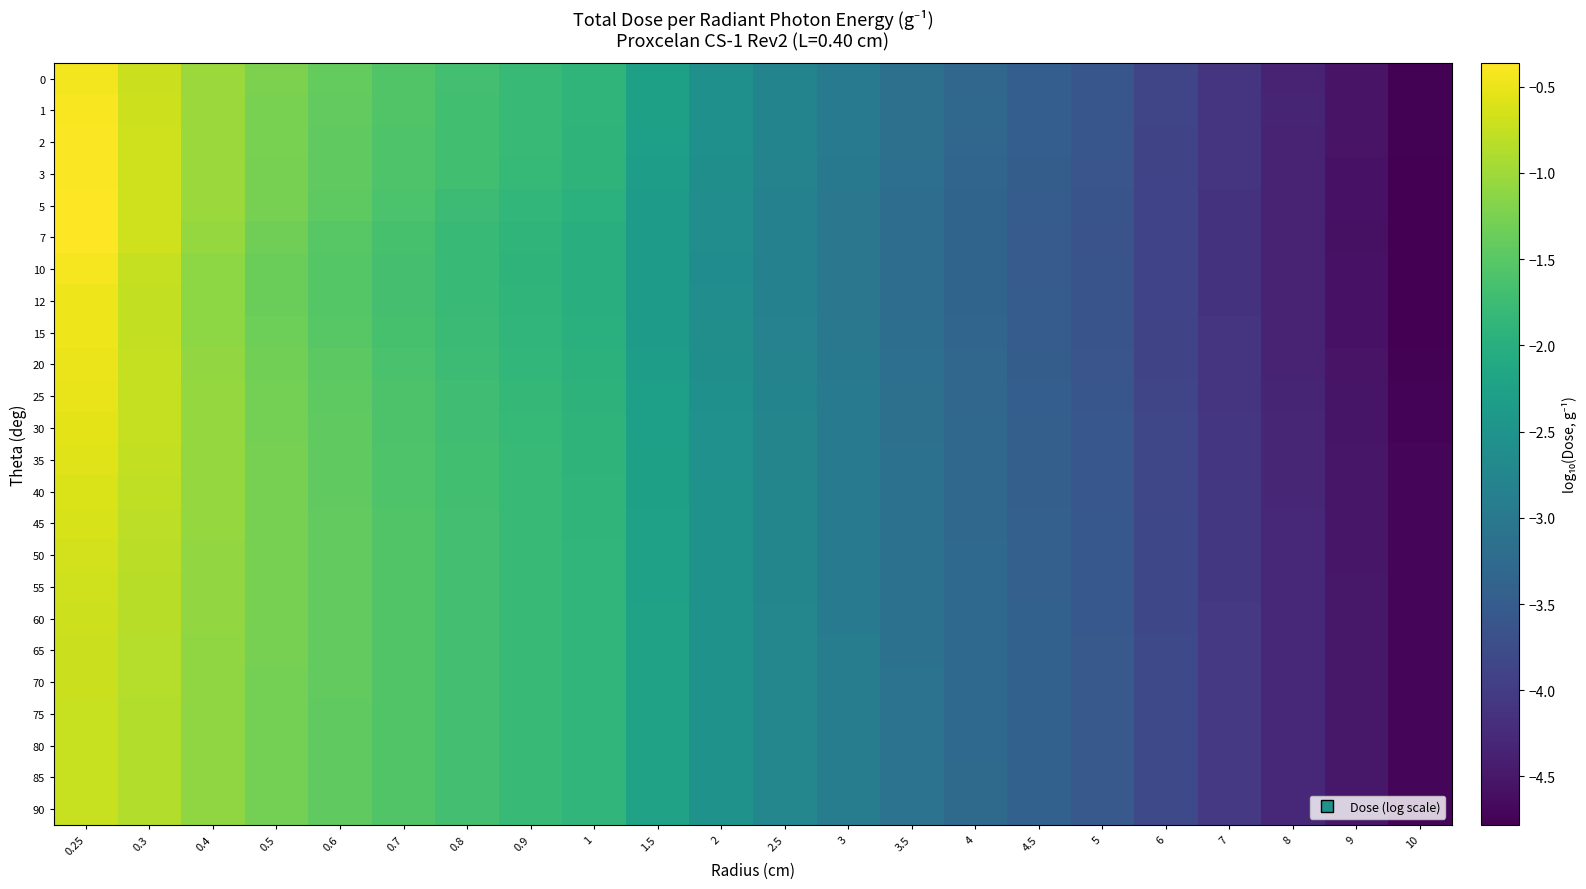

Reading right to left, what are all the values shown in this chart?

0: 10=-4.8	9=-4.6	8=-4.3	7=-4.1	6=-3.9	5=-3.6	4.5=-3.5	4=-3.3	3.5=-3.2	3=-3.0	2.5=-2.8	2=-2.6	1.5=-2.3	1=-1.9	0.9=-1.8	0.8=-1.7	0.7=-1.6	0.6=-1.4	0.5=-1.2	0.4=-1.0	0.3=-0.7	0.25=-0.4
1: 10=-4.8	9=-4.5	8=-4.3	7=-4.1	6=-3.9	5=-3.6	4.5=-3.5	4=-3.3	3.5=-3.2	3=-3.0	2.5=-2.8	2=-2.6	1.5=-2.3	1=-1.9	0.9=-1.8	0.8=-1.7	0.7=-1.6	0.6=-1.4	0.5=-1.2	0.4=-1.0	0.3=-0.7	0.25=-0.4
2: 10=-4.8	9=-4.6	8=-4.3	7=-4.1	6=-3.9	5=-3.6	4.5=-3.5	4=-3.3	3.5=-3.2	3=-3.0	2.5=-2.8	2=-2.6	1.5=-2.3	1=-1.9	0.9=-1.8	0.8=-1.7	0.7=-1.6	0.6=-1.4	0.5=-1.3	0.4=-1.0	0.3=-0.7	0.25=-0.4
3: 10=-4.8	9=-4.6	8=-4.3	7=-4.1	6=-3.9	5=-3.6	4.5=-3.5	4=-3.3	3.5=-3.2	3=-3.0	2.5=-2.8	2=-2.6	1.5=-2.3	1=-1.9	0.9=-1.8	0.8=-1.7	0.7=-1.6	0.6=-1.4	0.5=-1.3	0.4=-1.0	0.3=-0.7	0.25=-0.4
5: 10=-4.8	9=-4.6	8=-4.4	7=-4.1	6=-3.9	5=-3.6	4.5=-3.5	4=-3.4	3.5=-3.2	3=-3.0	2.5=-2.8	2=-2.6	1.5=-2.3	1=-2.0	0.9=-1.9	0.8=-1.7	0.7=-1.6	0.6=-1.5	0.5=-1.3	0.4=-1.0	0.3=-0.7	0.25=-0.4
7: 10=-4.8	9=-4.6	8=-4.4	7=-4.1	6=-3.9	5=-3.6	4.5=-3.5	4=-3.4	3.5=-3.2	3=-3.0	2.5=-2.8	2=-2.6	1.5=-2.4	1=-2.0	0.9=-1.9	0.8=-1.8	0.7=-1.7	0.6=-1.5	0.5=-1.3	0.4=-1.1	0.3=-0.7	0.25=-0.4
10: 10=-4.8	9=-4.6	8=-4.4	7=-4.1	6=-3.9	5=-3.6	4.5=-3.5	4=-3.4	3.5=-3.2	3=-3.0	2.5=-2.8	2=-2.6	1.5=-2.4	1=-2.0	0.9=-1.9	0.8=-1.8	0.7=-1.7	0.6=-1.5	0.5=-1.4	0.4=-1.1	0.3=-0.7	0.25=-0.4
12: 10=-4.8	9=-4.6	8=-4.4	7=-4.1	6=-3.9	5=-3.6	4.5=-3.5	4=-3.4	3.5=-3.2	3=-3.0	2.5=-2.8	2=-2.6	1.5=-2.3	1=-2.0	0.9=-1.9	0.8=-1.8	0.7=-1.7	0.6=-1.5	0.5=-1.3	0.4=-1.1	0.3=-0.8	0.25=-0.5
15: 10=-4.8	9=-4.6	8=-4.3	7=-4.1	6=-3.9	5=-3.6	4.5=-3.5	4=-3.3	3.5=-3.2	3=-3.0	2.5=-2.8	2=-2.6	1.5=-2.3	1=-2.0	0.9=-1.9	0.8=-1.8	0.7=-1.7	0.6=-1.5	0.5=-1.3	0.4=-1.1	0.3=-0.8	0.25=-0.5
20: 10=-4.8	9=-4.5	8=-4.3	7=-4.1	6=-3.9	5=-3.6	4.5=-3.5	4=-3.3	3.5=-3.2	3=-3.0	2.5=-2.8	2=-2.6	1.5=-2.3	1=-1.9	0.9=-1.8	0.8=-1.7	0.7=-1.6	0.6=-1.5	0.5=-1.3	0.4=-1.1	0.3=-0.7	0.25=-0.5
25: 10=-4.7	9=-4.5	8=-4.3	7=-4.1	6=-3.9	5=-3.6	4.5=-3.5	4=-3.3	3.5=-3.2	3=-3.0	2.5=-2.8	2=-2.6	1.5=-2.3	1=-1.9	0.9=-1.8	0.8=-1.7	0.7=-1.6	0.6=-1.5	0.5=-1.3	0.4=-1.1	0.3=-0.7	0.25=-0.5
30: 10=-4.7	9=-4.5	8=-4.3	7=-4.1	6=-3.8	5=-3.6	4.5=-3.5	4=-3.3	3.5=-3.1	3=-3.0	2.5=-2.8	2=-2.6	1.5=-2.3	1=-1.9	0.9=-1.8	0.8=-1.7	0.7=-1.6	0.6=-1.4	0.5=-1.3	0.4=-1.1	0.3=-0.8	0.25=-0.5
35: 10=-4.7	9=-4.5	8=-4.3	7=-4.1	6=-3.8	5=-3.6	4.5=-3.4	4=-3.3	3.5=-3.1	3=-3.0	2.5=-2.8	2=-2.5	1.5=-2.3	1=-1.9	0.9=-1.8	0.8=-1.7	0.7=-1.6	0.6=-1.4	0.5=-1.3	0.4=-1.1	0.3=-0.8	0.25=-0.6
40: 10=-4.7	9=-4.5	8=-4.3	7=-4.1	6=-3.8	5=-3.6	4.5=-3.4	4=-3.3	3.5=-3.1	3=-3.0	2.5=-2.8	2=-2.5	1.5=-2.3	1=-1.9	0.9=-1.8	0.8=-1.7	0.7=-1.6	0.6=-1.4	0.5=-1.3	0.4=-1.1	0.3=-0.8	0.25=-0.6
45: 10=-4.7	9=-4.5	8=-4.3	7=-4.1	6=-3.8	5=-3.6	4.5=-3.4	4=-3.3	3.5=-3.1	3=-2.9	2.5=-2.8	2=-2.5	1.5=-2.3	1=-1.9	0.9=-1.8	0.8=-1.7	0.7=-1.6	0.6=-1.4	0.5=-1.3	0.4=-1.1	0.3=-0.8	0.25=-0.6
50: 10=-4.7	9=-4.5	8=-4.3	7=-4.1	6=-3.8	5=-3.6	4.5=-3.4	4=-3.3	3.5=-3.1	3=-2.9	2.5=-2.7	2=-2.5	1.5=-2.2	1=-1.9	0.9=-1.8	0.8=-1.7	0.7=-1.6	0.6=-1.4	0.5=-1.3	0.4=-1.1	0.3=-0.8	0.25=-0.7
55: 10=-4.7	9=-4.5	8=-4.3	7=-4.1	6=-3.8	5=-3.6	4.5=-3.4	4=-3.3	3.5=-3.1	3=-2.9	2.5=-2.7	2=-2.5	1.5=-2.2	1=-1.9	0.9=-1.8	0.8=-1.7	0.7=-1.6	0.6=-1.4	0.5=-1.3	0.4=-1.1	0.3=-0.8	0.25=-0.7
60: 10=-4.7	9=-4.5	8=-4.3	7=-4.1	6=-3.8	5=-3.6	4.5=-3.4	4=-3.3	3.5=-3.1	3=-2.9	2.5=-2.7	2=-2.5	1.5=-2.2	1=-1.9	0.9=-1.8	0.8=-1.7	0.7=-1.6	0.6=-1.4	0.5=-1.3	0.4=-1.1	0.3=-0.8	0.25=-0.7
65: 10=-4.7	9=-4.5	8=-4.3	7=-4.1	6=-3.8	5=-3.6	4.5=-3.4	4=-3.3	3.5=-3.1	3=-2.9	2.5=-2.7	2=-2.5	1.5=-2.2	1=-1.9	0.9=-1.8	0.8=-1.7	0.7=-1.6	0.6=-1.4	0.5=-1.3	0.4=-1.1	0.3=-0.9	0.25=-0.7
70: 10=-4.7	9=-4.5	8=-4.3	7=-4.1	6=-3.8	5=-3.6	4.5=-3.4	4=-3.3	3.5=-3.1	3=-2.9	2.5=-2.7	2=-2.5	1.5=-2.2	1=-1.9	0.9=-1.8	0.8=-1.7	0.7=-1.6	0.6=-1.4	0.5=-1.3	0.4=-1.1	0.3=-0.9	0.25=-0.7
75: 10=-4.7	9=-4.5	8=-4.3	7=-4.0	6=-3.8	5=-3.6	4.5=-3.4	4=-3.3	3.5=-3.1	3=-2.9	2.5=-2.7	2=-2.5	1.5=-2.2	1=-1.9	0.9=-1.8	0.8=-1.7	0.7=-1.6	0.6=-1.4	0.5=-1.3	0.4=-1.1	0.3=-0.9	0.25=-0.7
80: 10=-4.7	9=-4.5	8=-4.3	7=-4.0	6=-3.8	5=-3.5	4.5=-3.4	4=-3.3	3.5=-3.1	3=-2.9	2.5=-2.7	2=-2.5	1.5=-2.2	1=-1.9	0.9=-1.8	0.8=-1.7	0.7=-1.6	0.6=-1.4	0.5=-1.3	0.4=-1.1	0.3=-0.9	0.25=-0.7
85: 10=-4.7	9=-4.5	8=-4.3	7=-4.0	6=-3.8	5=-3.5	4.5=-3.4	4=-3.3	3.5=-3.1	3=-2.9	2.5=-2.7	2=-2.5	1.5=-2.2	1=-1.9	0.9=-1.8	0.8=-1.7	0.7=-1.6	0.6=-1.4	0.5=-1.3	0.4=-1.1	0.3=-0.9	0.25=-0.7
90: 10=-4.7	9=-4.5	8=-4.3	7=-4.0	6=-3.8	5=-3.5	4.5=-3.4	4=-3.3	3.5=-3.1	3=-2.9	2.5=-2.7	2=-2.5	1.5=-2.2	1=-1.9	0.9=-1.8	0.8=-1.7	0.7=-1.6	0.6=-1.4	0.5=-1.3	0.4=-1.1	0.3=-0.9	0.25=-0.7